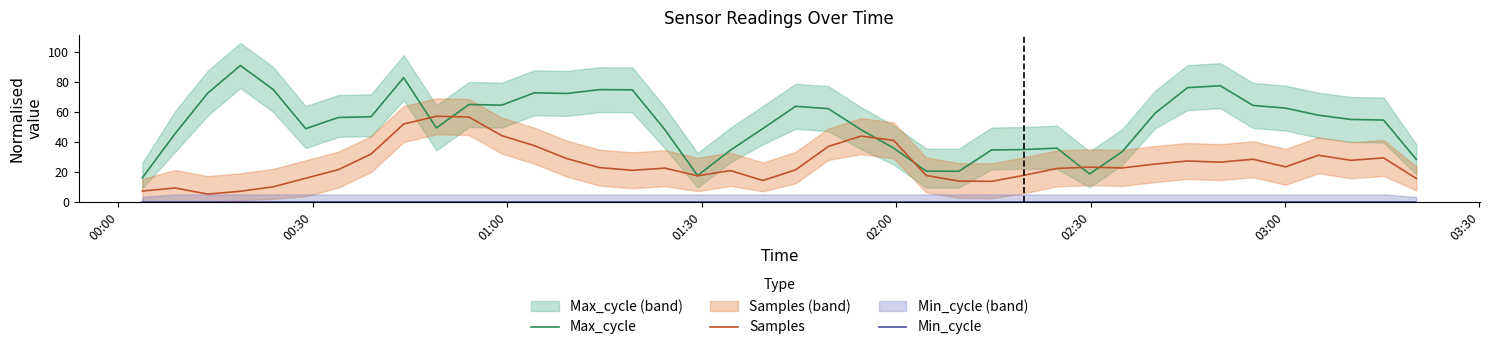

What is the minimum value for Max_cycle?

16.1